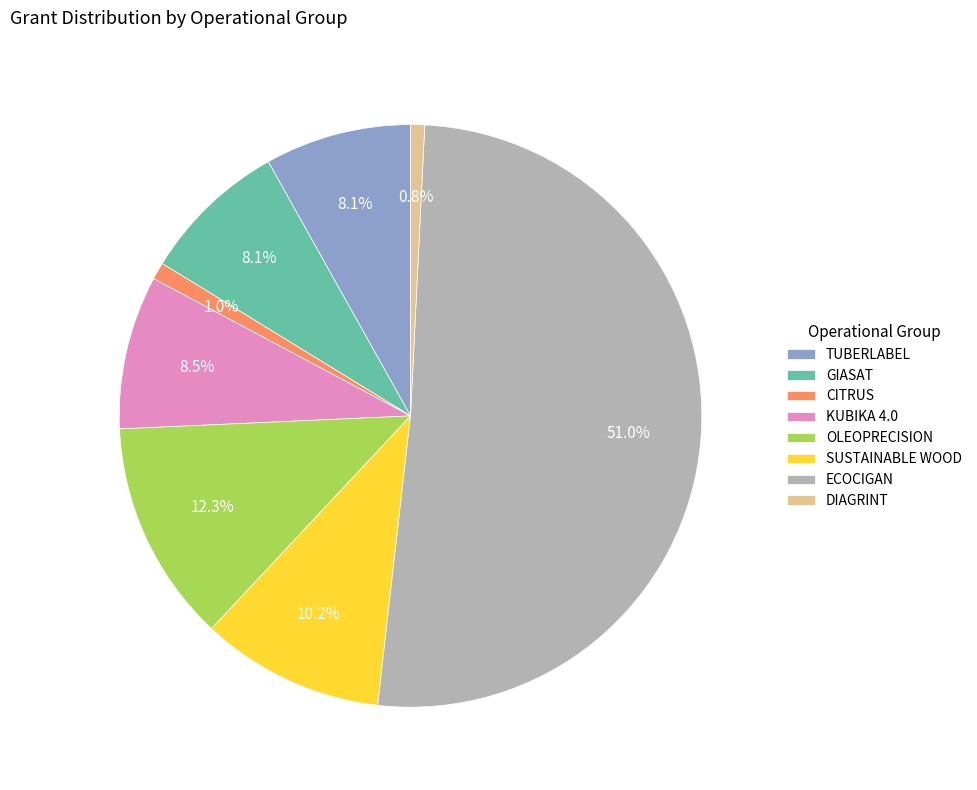

To the nearest percent, what portion does SUSTAINABLE WOOD represent?

10%